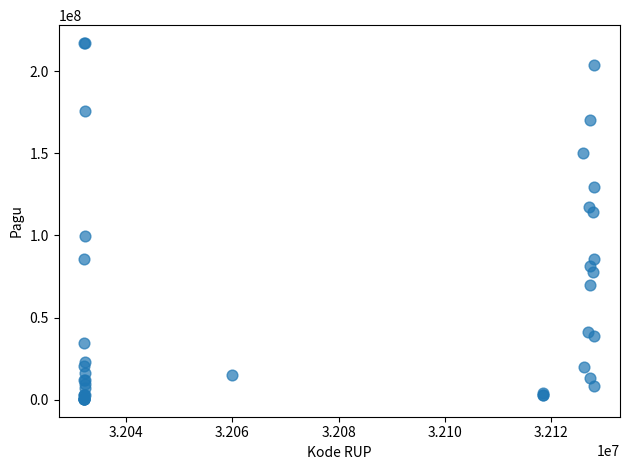

What Y value in the scatter plot is closest to 108830000?

114296000